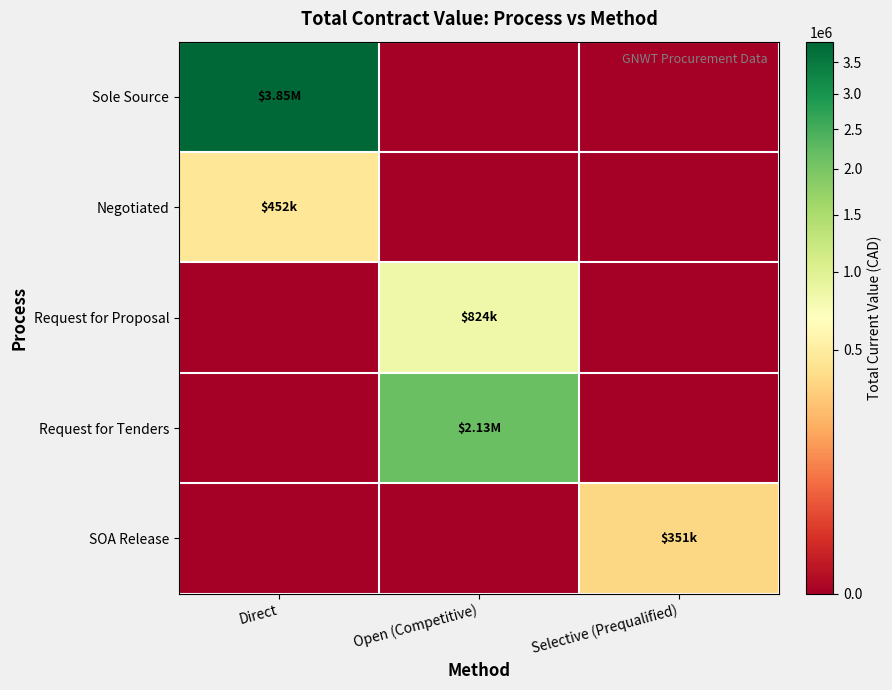

Which series has the largest total across all categories?

Sole Source